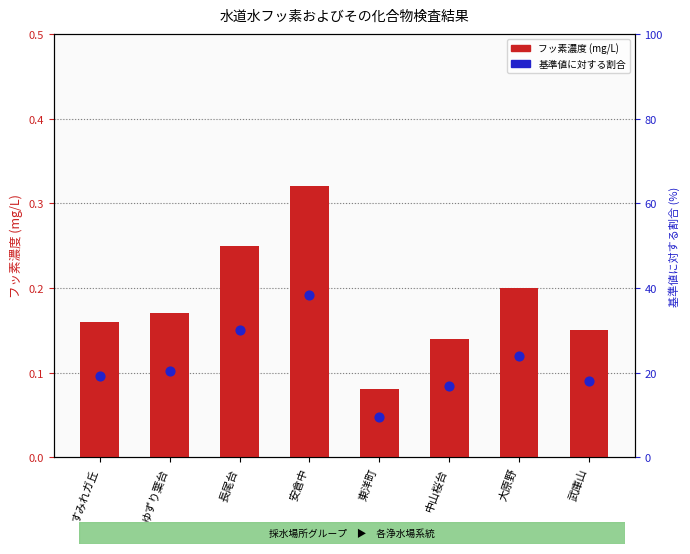

What is the total value across all series at 中山桜台?

0.2